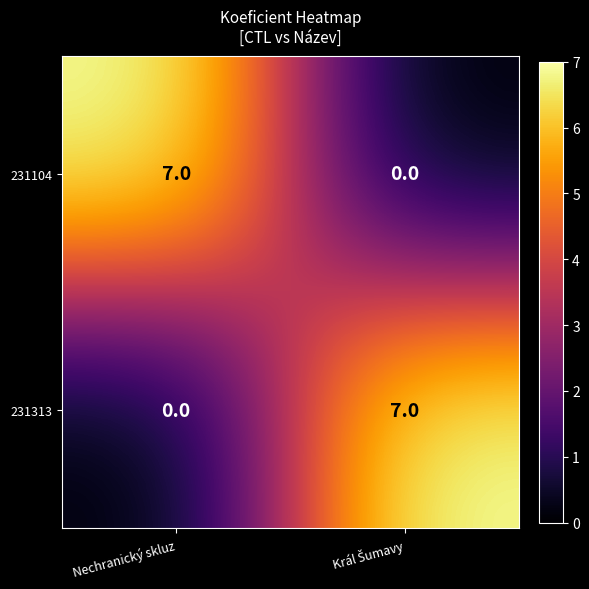

The value of 231313 at Nechranický skluz is 3. True or false?

False